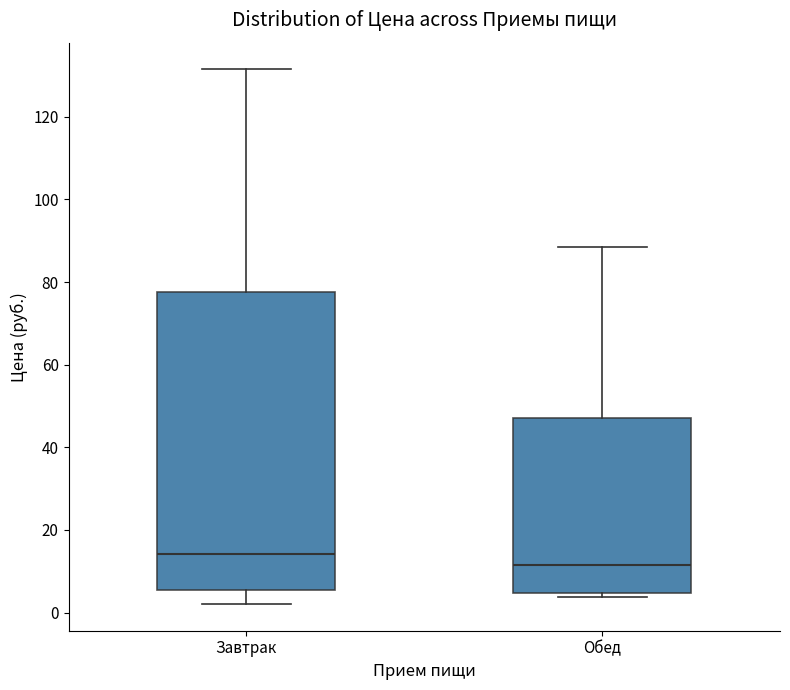

Comparing the boxes themselves (not the whiskers), which one is the tallest?

Завтрак